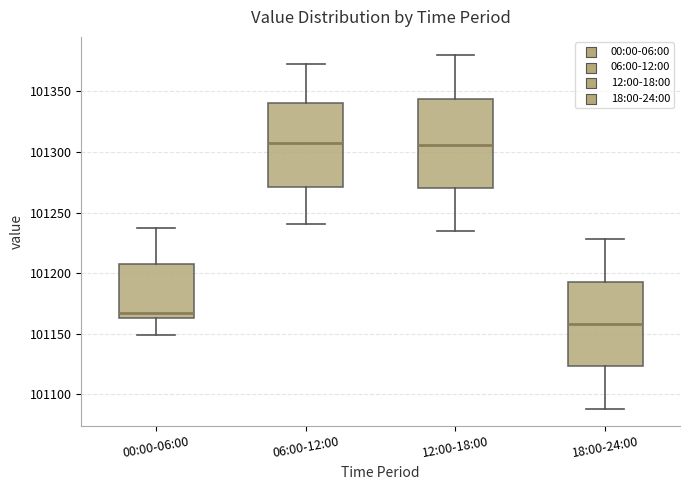

Reading left to right, read every box against the y-axis: the position of its median line, the range the box covers, and the ends of its whiskers. The values are not printed on the chart, so give them approximately, as read against the axis.

00:00-06:00: median 101165 (just above the box's lower edge), box 101165 to 101210, whiskers 101150 to 101240
06:00-12:00: median 101310, box 101270 to 101340, whiskers 101240 to 101370
12:00-18:00: median 101305, box 101270 to 101345, whiskers 101235 to 101380
18:00-24:00: median 101160, box 101125 to 101195, whiskers 101090 to 101230